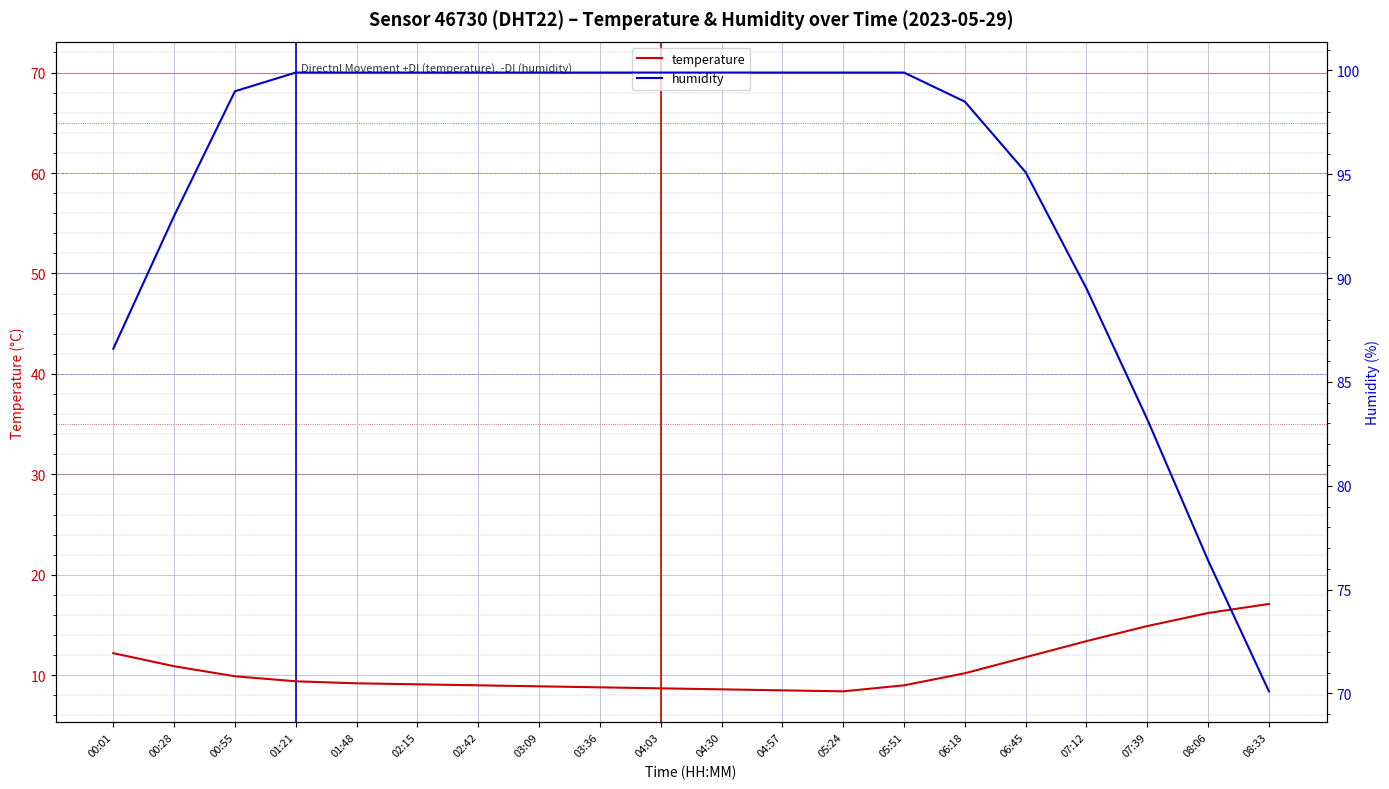

At which label does humidity reach its peak?

01:21